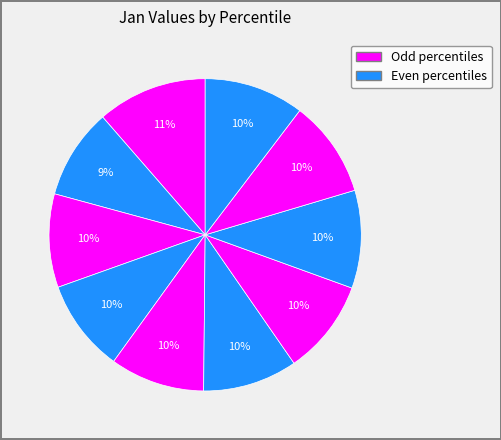

Count the number of slices in the pie.

10